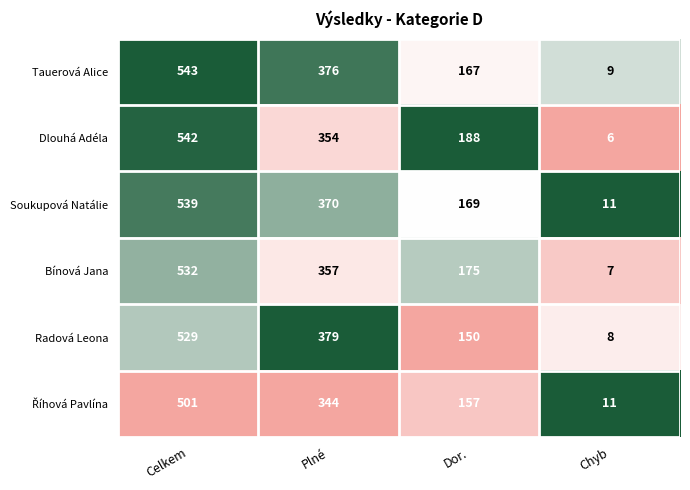

What is the total value across all series at Celkem?

3186